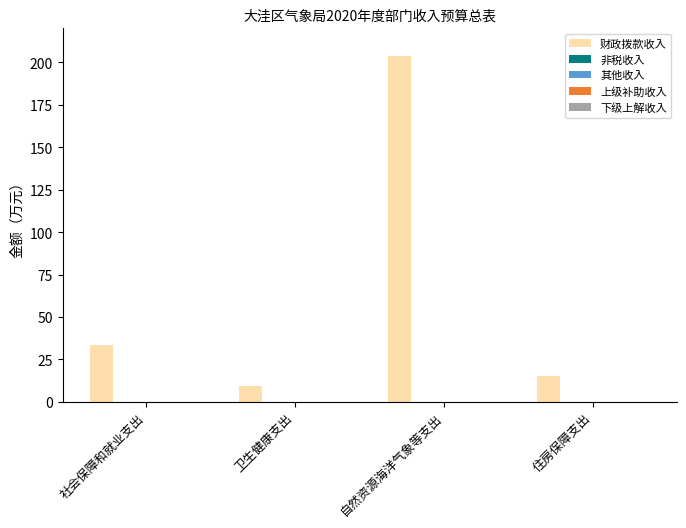

Reading left to right, transcribe all the data shown in this chart.

33.4	9.2	203.8	15.0